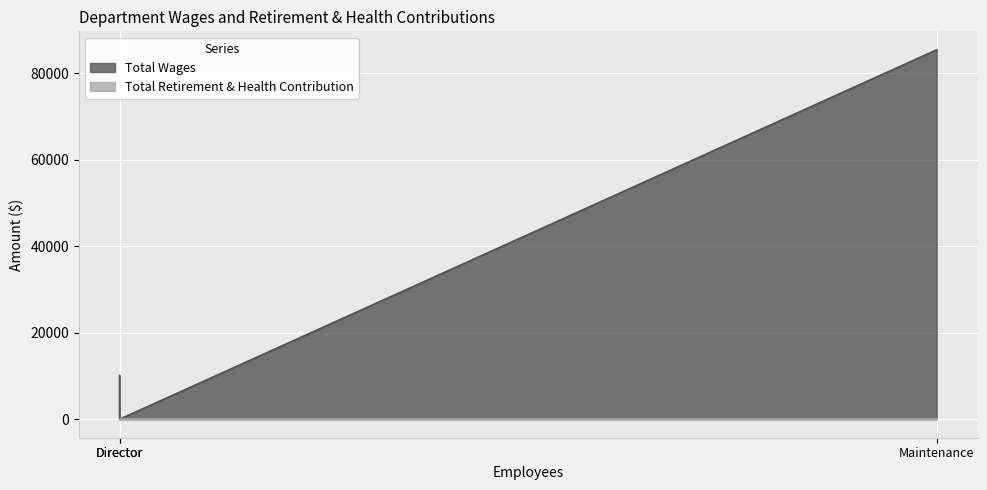

What is the difference between the highest and lowest values at Maintenance?

85431